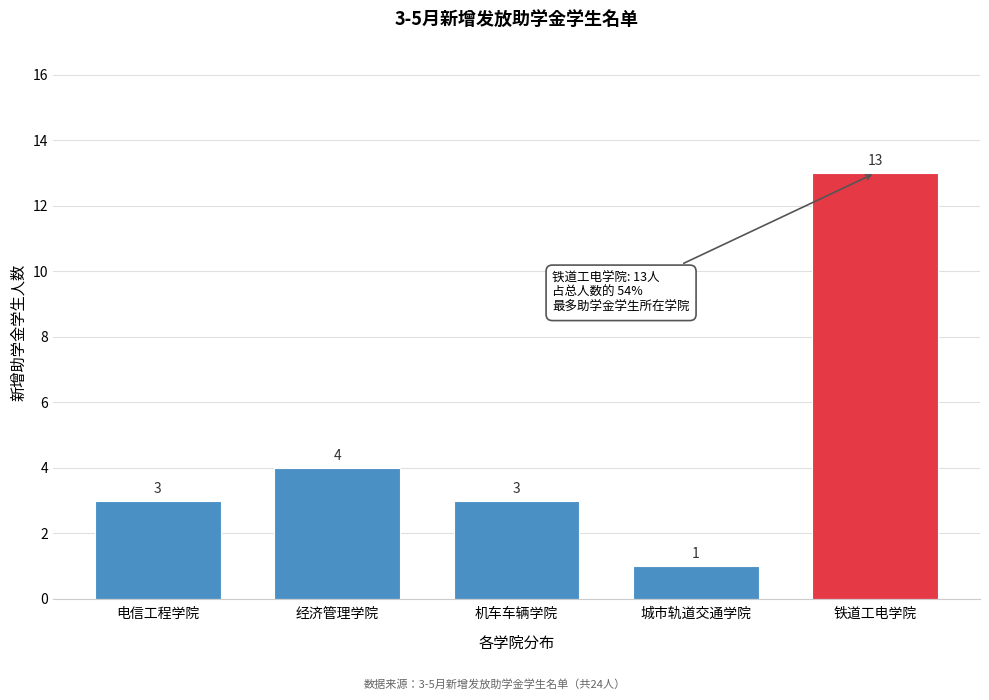

Reading left to right, what are all the values shown in this chart?

电信工程学院=3	经济管理学院=4	机车车辆学院=3	城市轨道交通学院=1	铁道工电学院=13